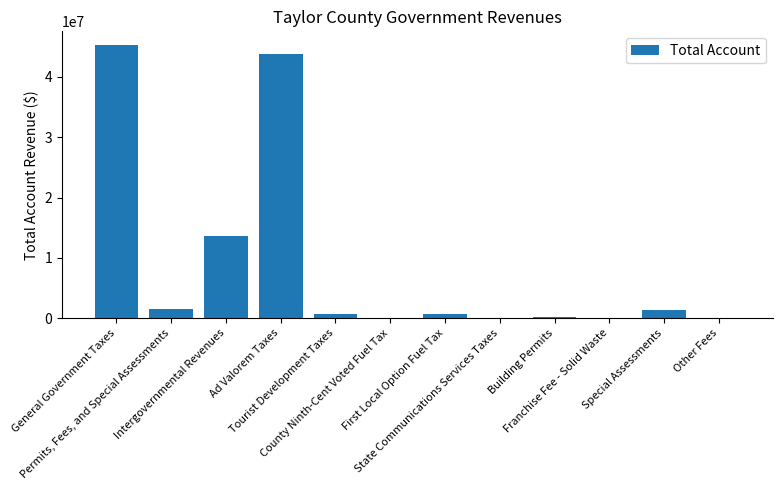

What is the maximum value shown in the chart?

45289394